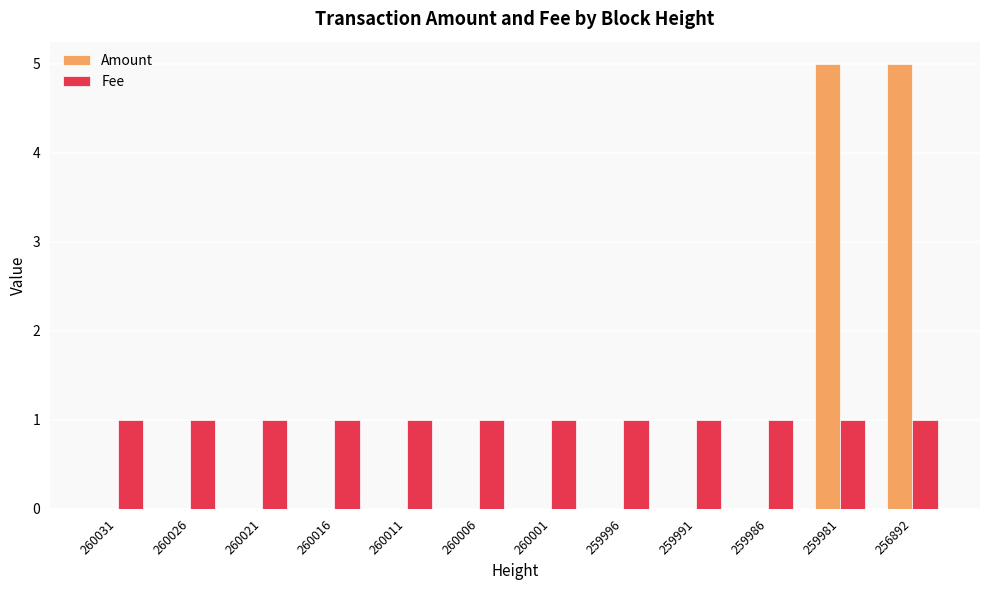

What is the sum of all Fee values?

12